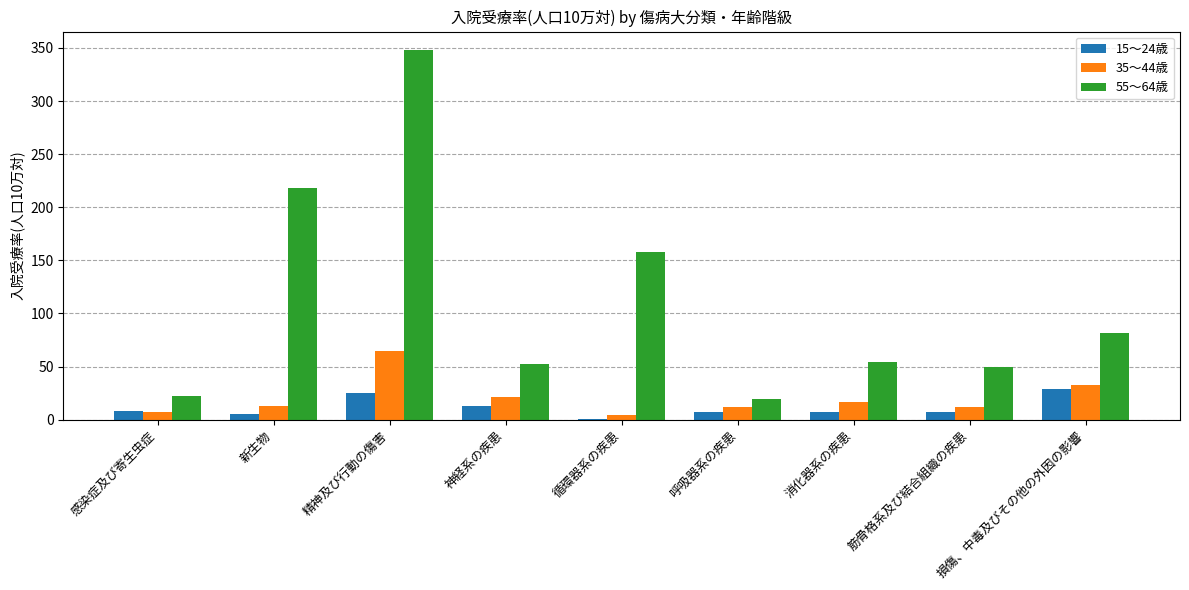

Which series has the largest total across all categories?

55〜64歳